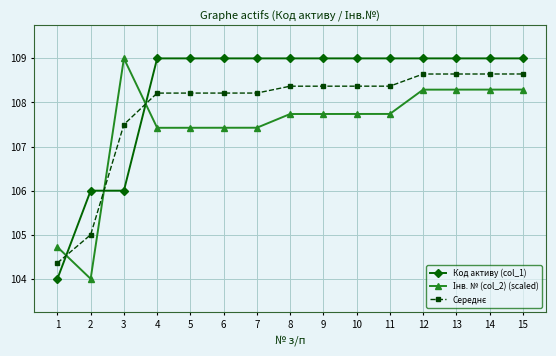

What is the average value of the Код активу (col_1) series?

108.3